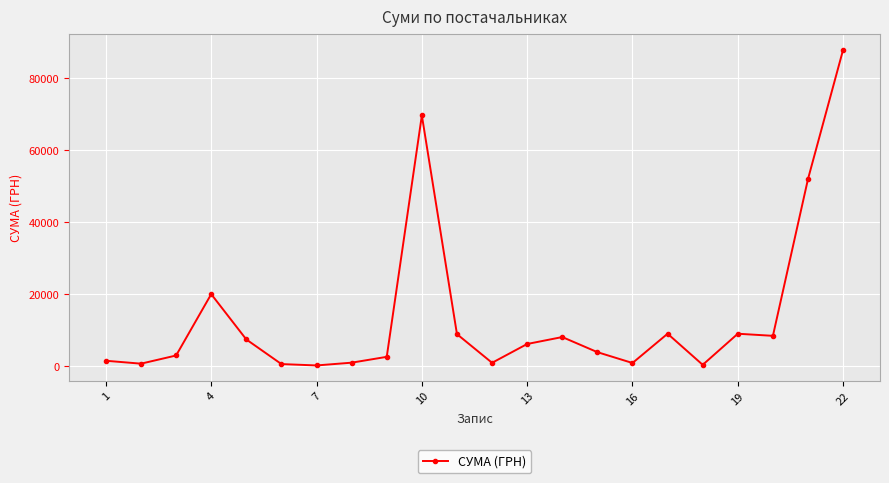

What is the average value?

13814.1